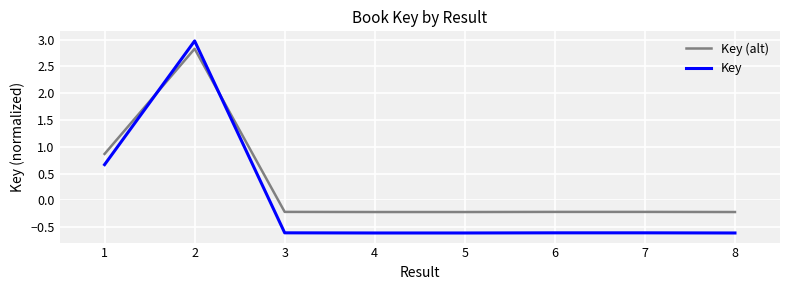

How many positive values does the Key series have?

2